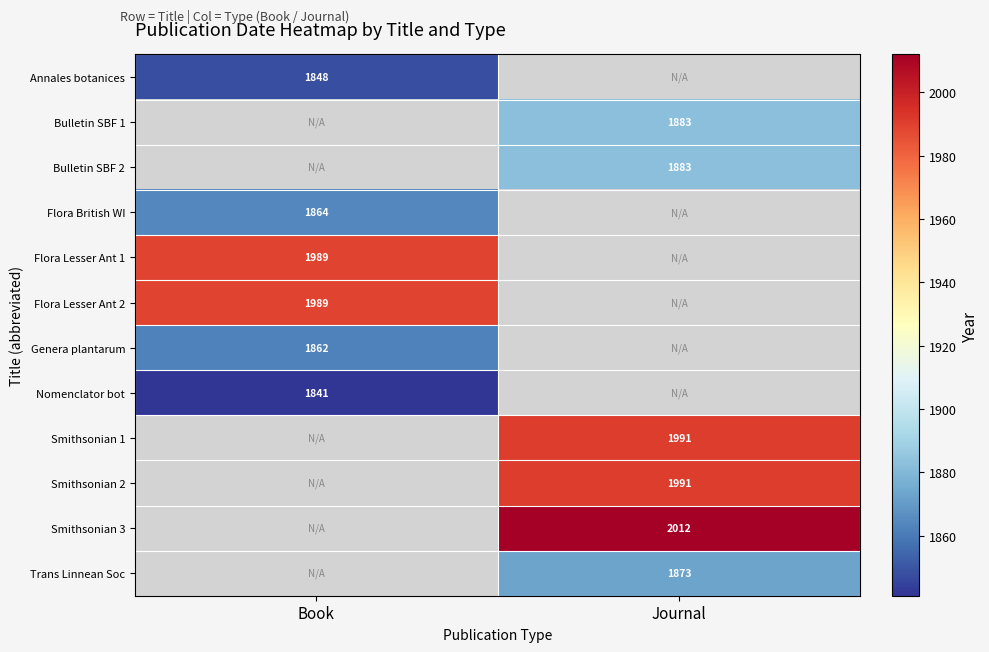

Count the number of categories in the chart.

2